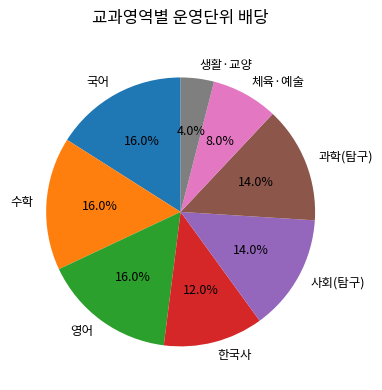

Which slice is the smallest?

생활·교양